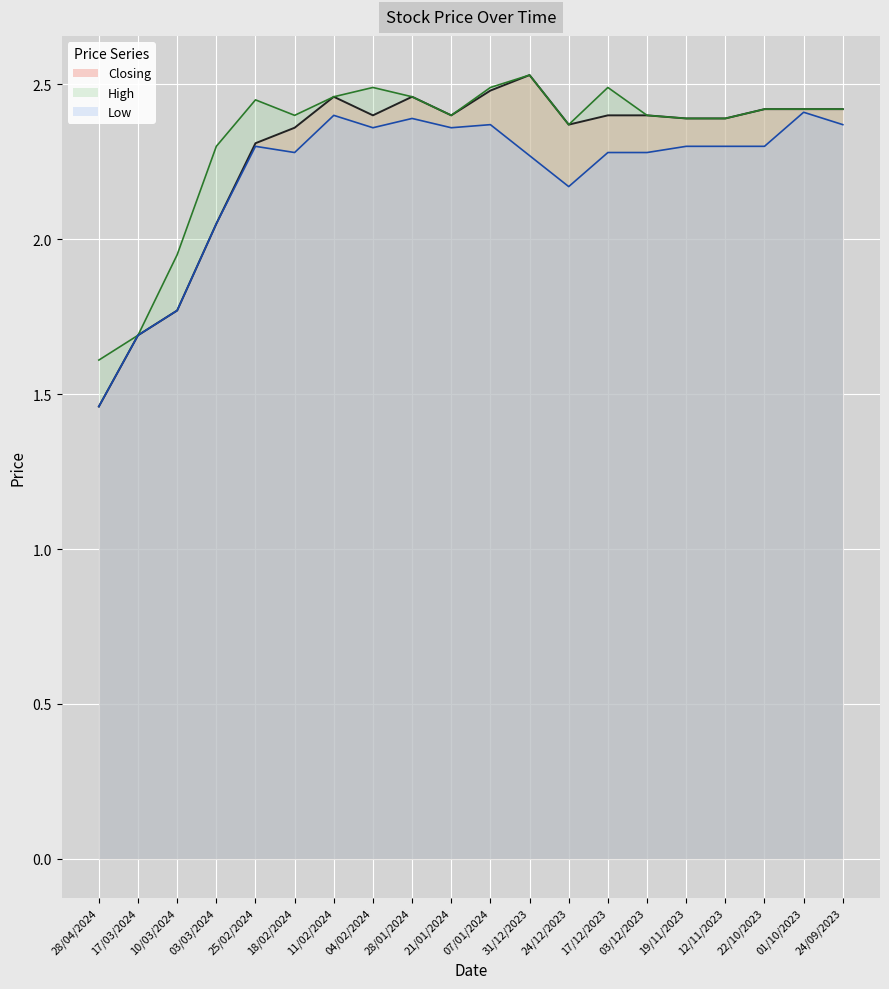

Which category has the highest value in the Closing series?

31/12/2023